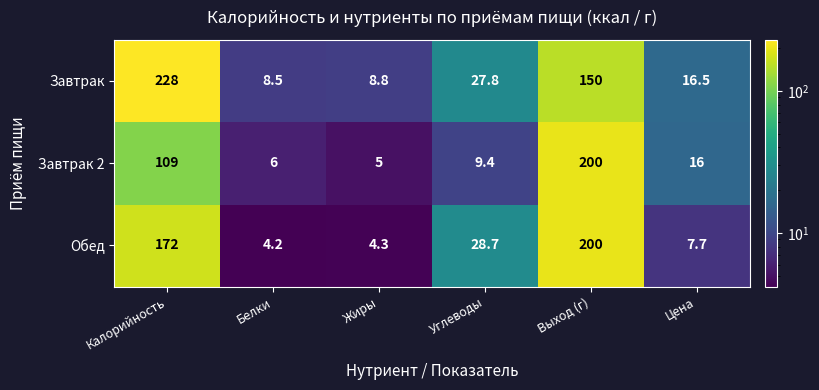

What is the spread (max minus min) of values at Жиры?

4.5